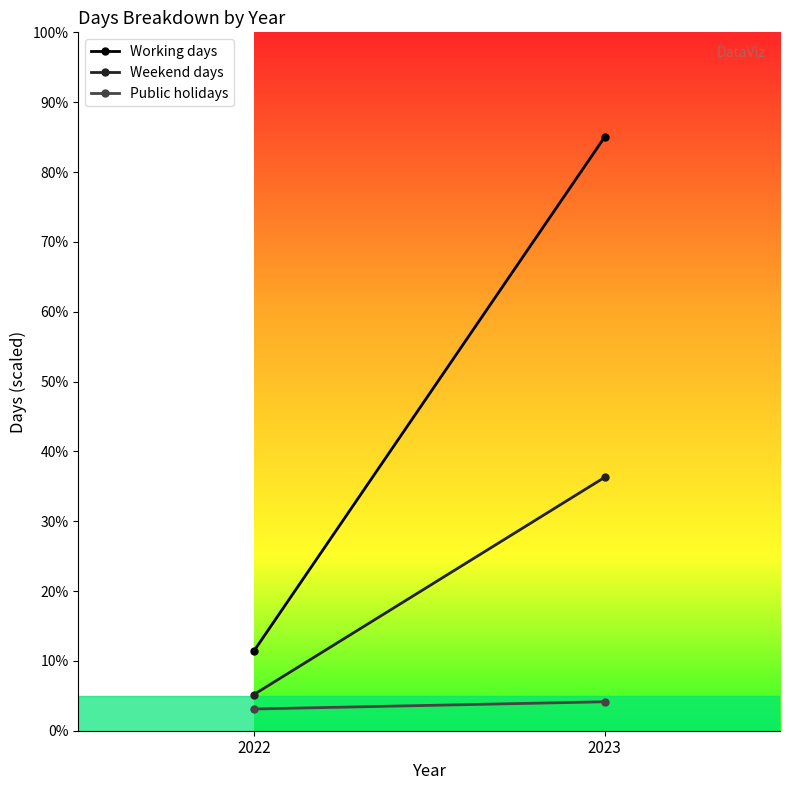

True or false: Public holidays has a value of 7.4 at 2023.

False